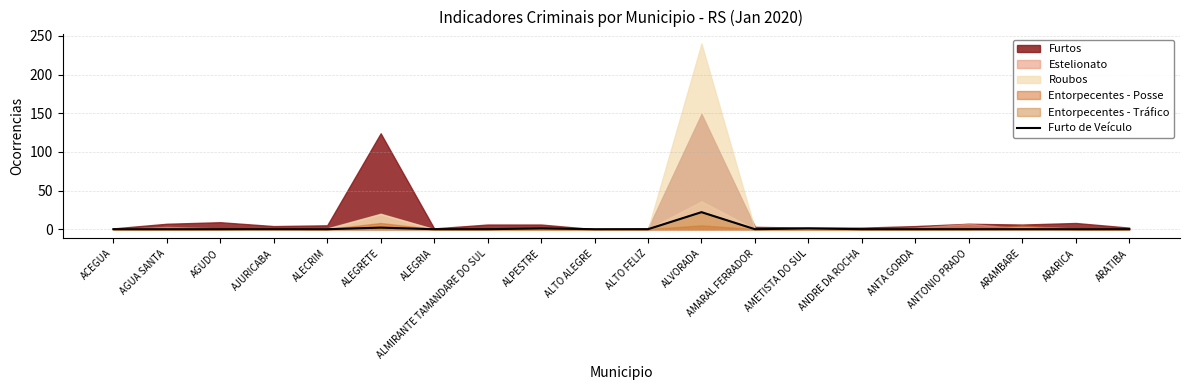

Which has a higher value, AMARAL FERRADOR or ANTONIO PRADO?

AMARAL FERRADOR